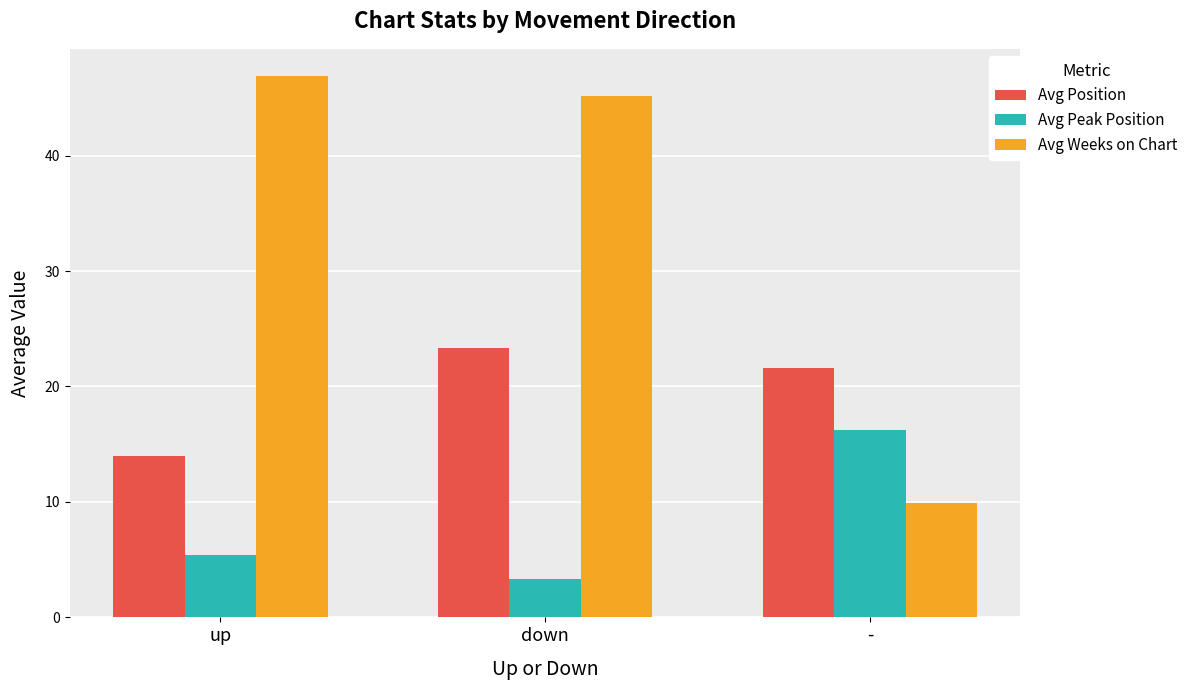

List the labels in order of Avg Weeks on Chart value, largest first.

up, down, -